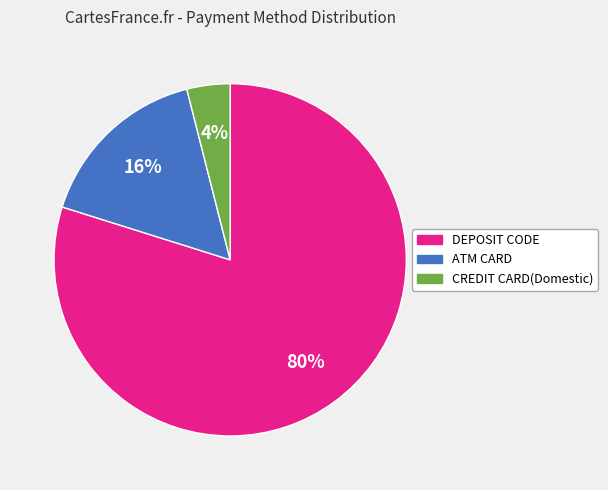

Which has a higher value, DEPOSIT CODE or CREDIT CARD(Domestic)?

DEPOSIT CODE